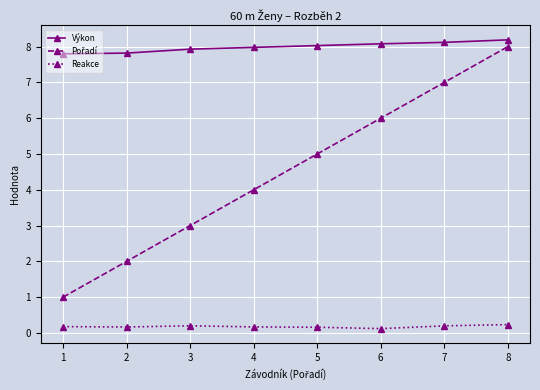

Is it true that Výkon equals 3.8 at 6?

False